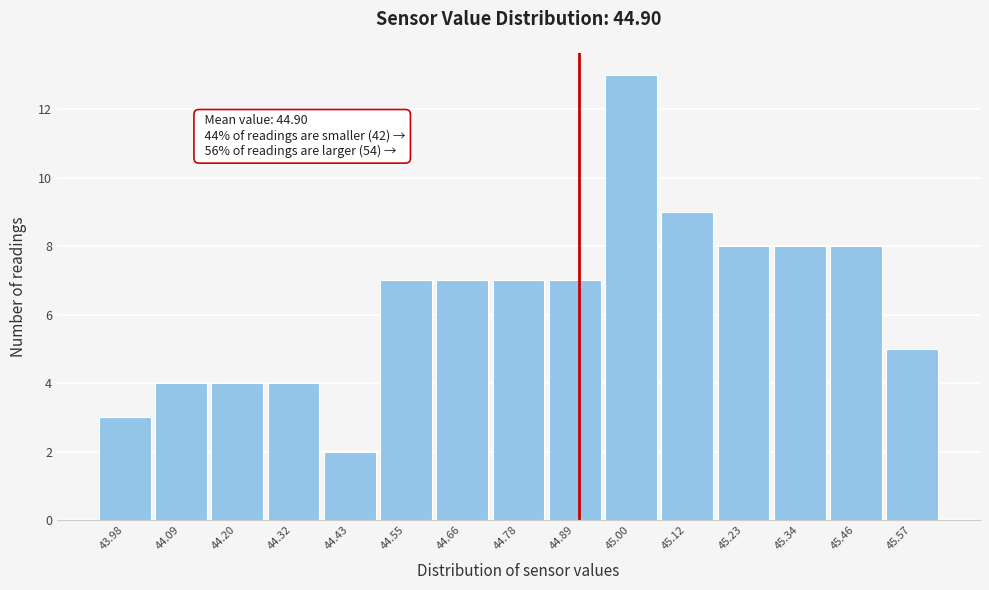

Over which range of the x-axis is the bar tallest?

44.946 to 45.060